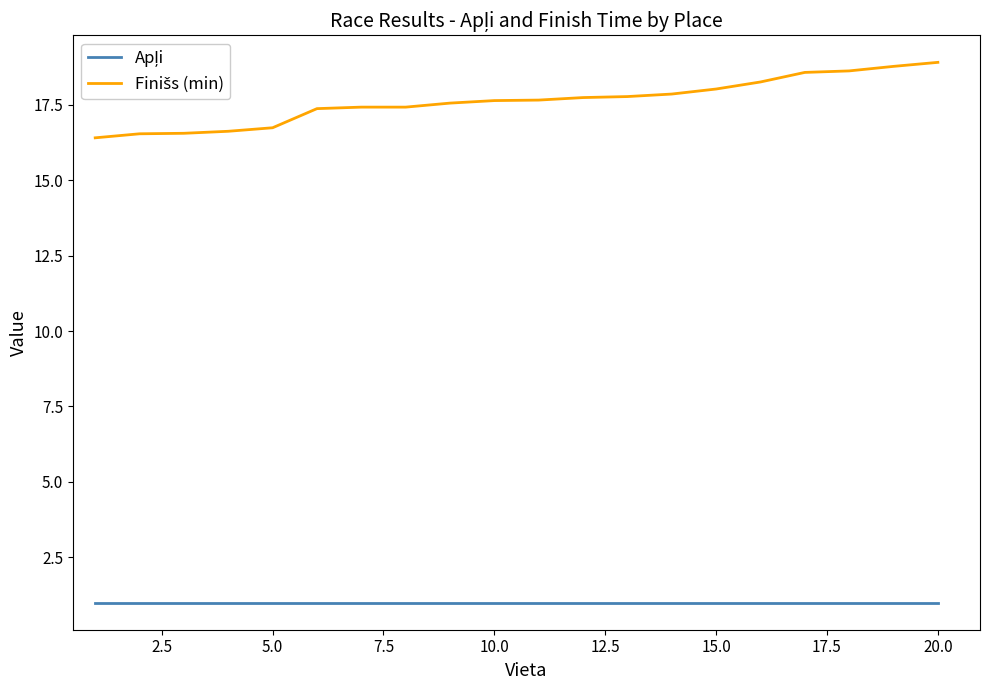

What is the smallest value displayed?

1.0